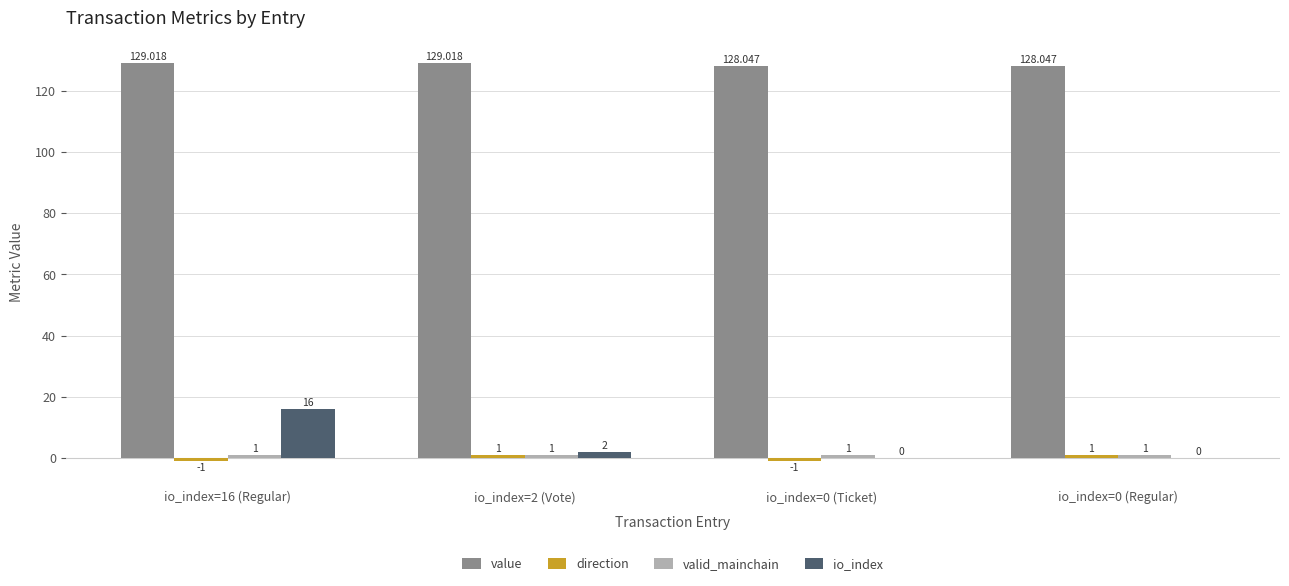

Which series has the largest total across all categories?

value